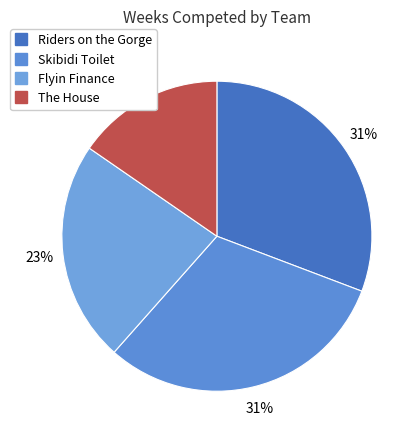

Combined, do Skibidi Toilet and The House account for over 50%?

No